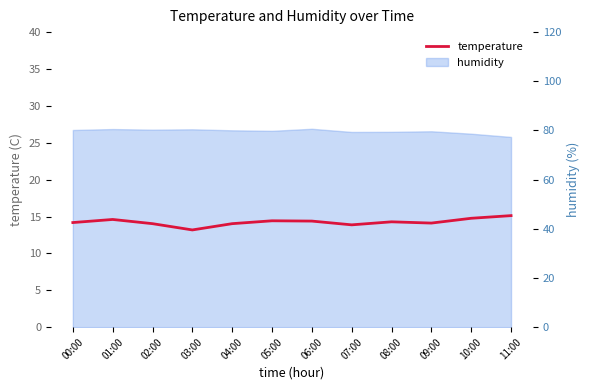

What is the ratio of the value at 07:00 to the value at 05:00?

1.0